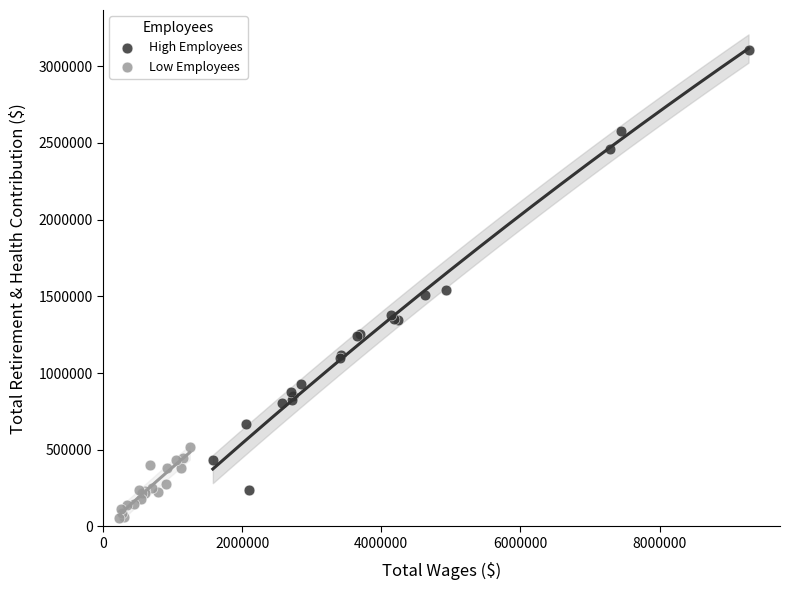

Which series has the largest Y range (max minus min)?

High Employees